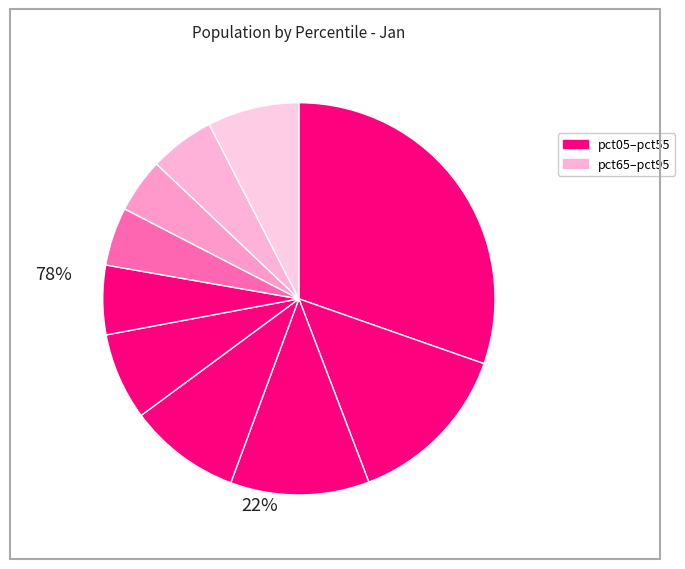

How many segments does this pie chart have?

10